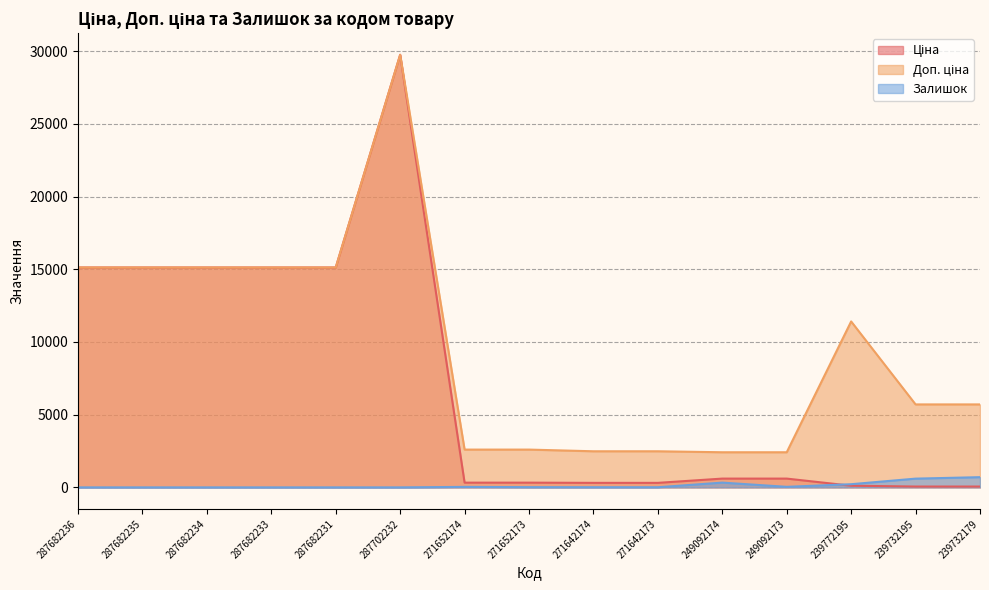

The Ціна series shows 391.8 at 249092174. True or false?

False